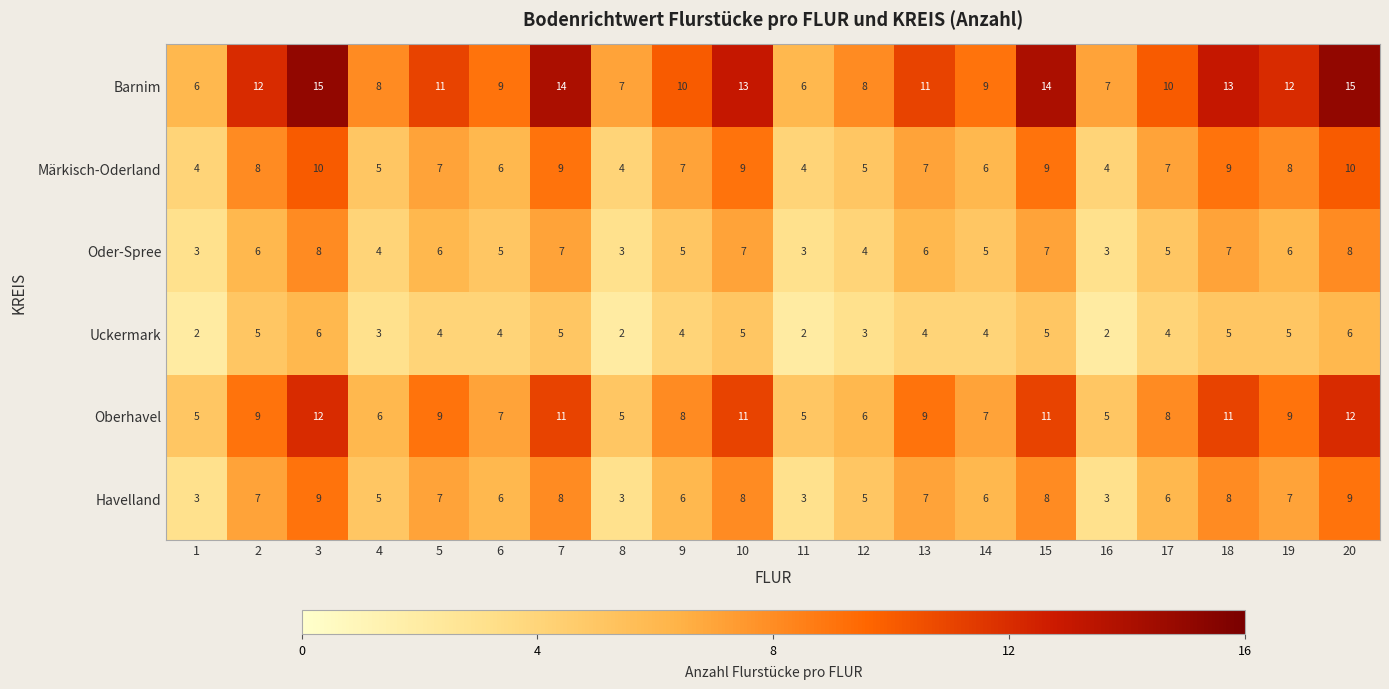

What is the difference between the highest and lowest values at 18?

8